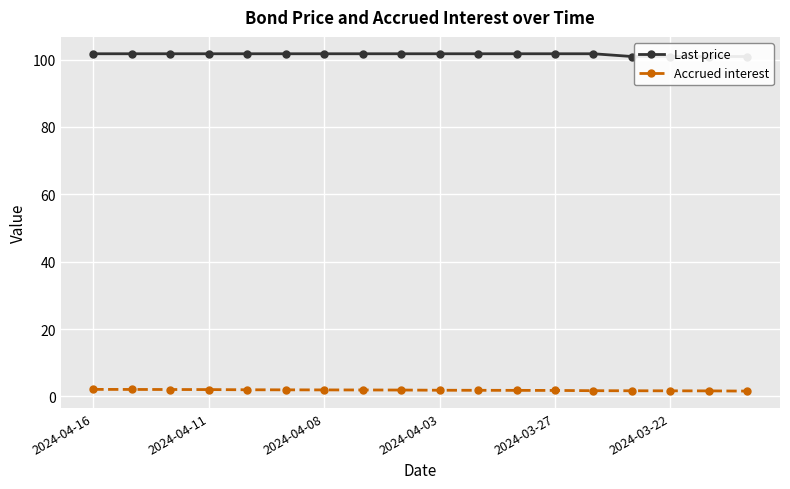

Which series has the largest range (max minus min)?

Last price